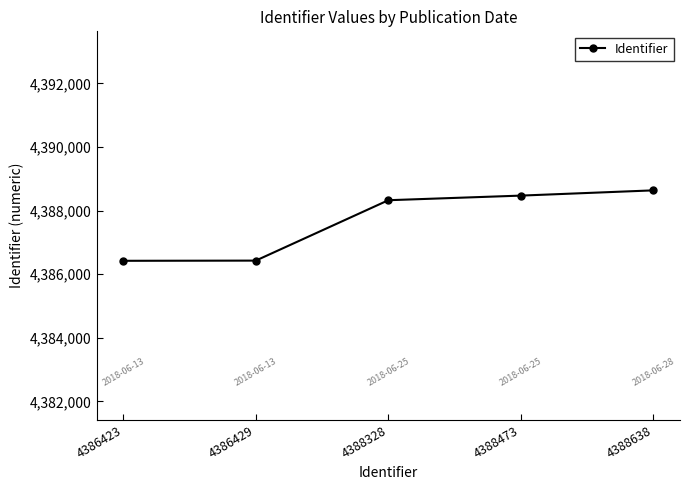

How many data points does each series have?

5